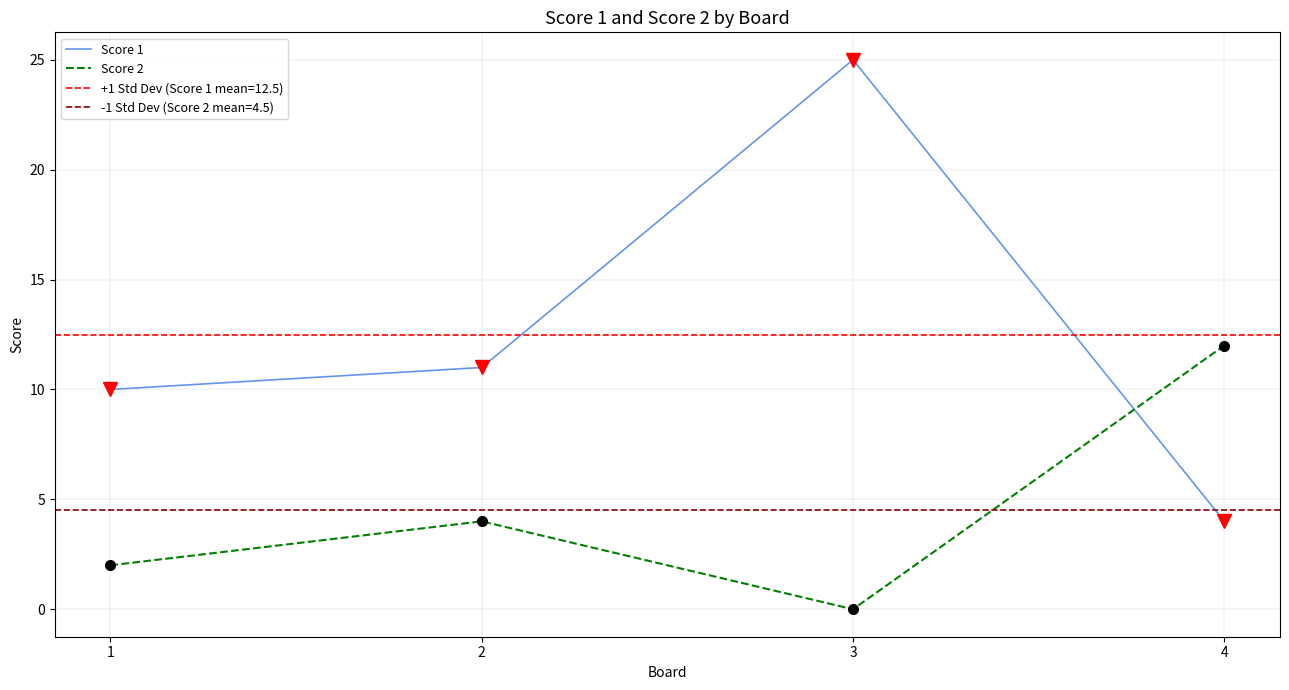

Is the value of Score 2 at 1 greater than the value of Score 1 at 4?

No